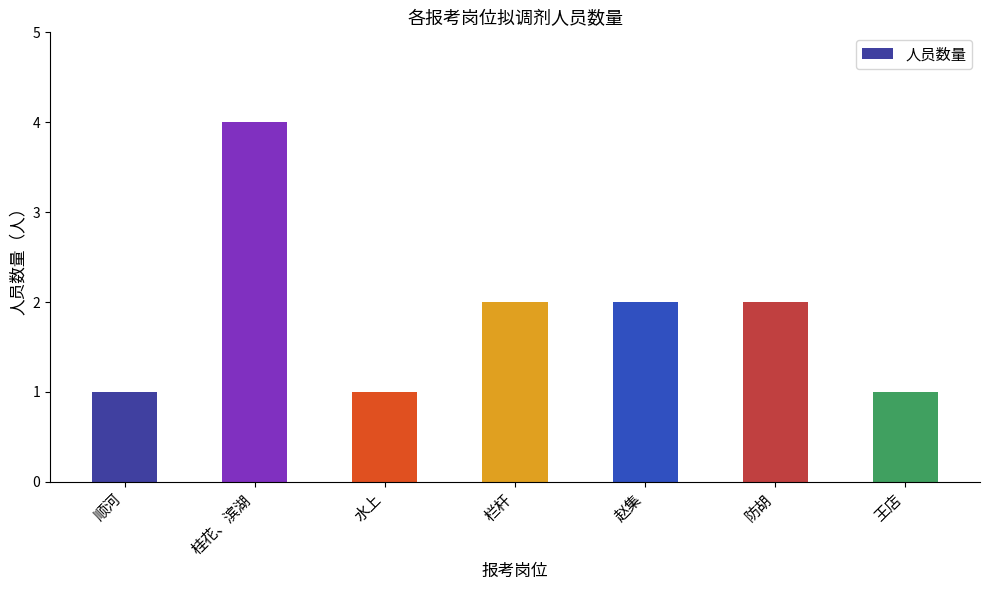

The value at 王店 is 1. True or false?

True